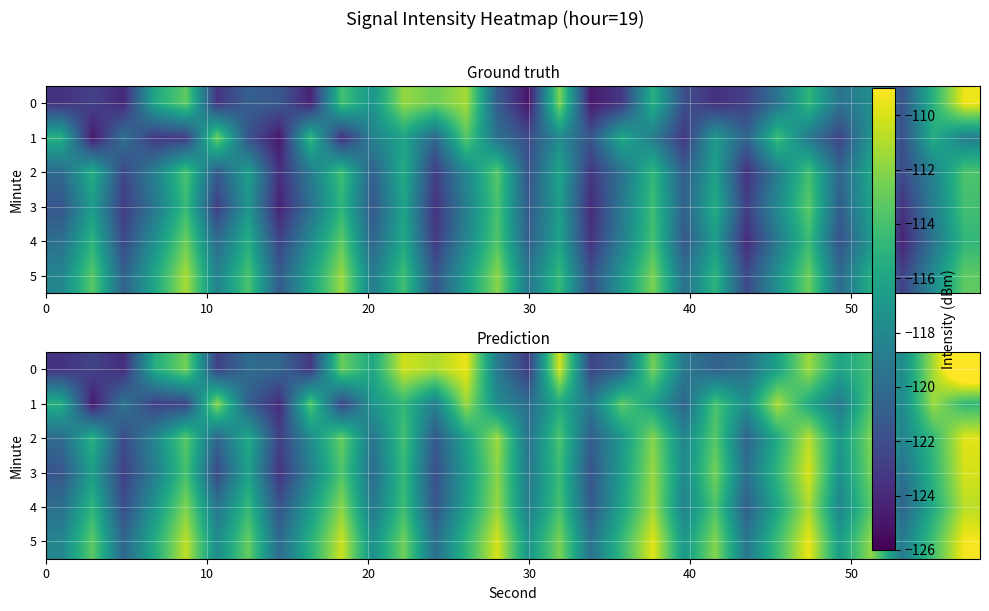

What is the average value of the 5 series?

-114.9